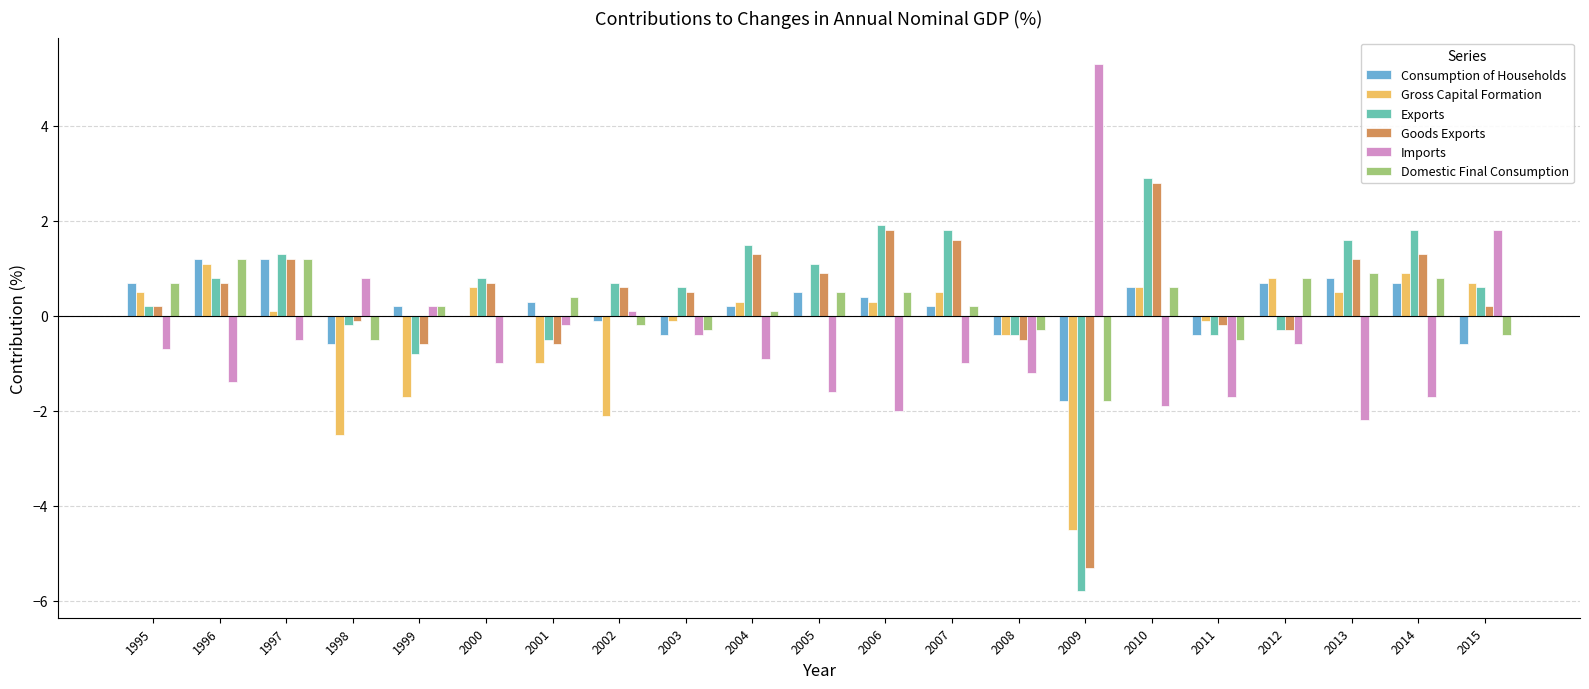

Where does the Imports series first go above 0?

1998